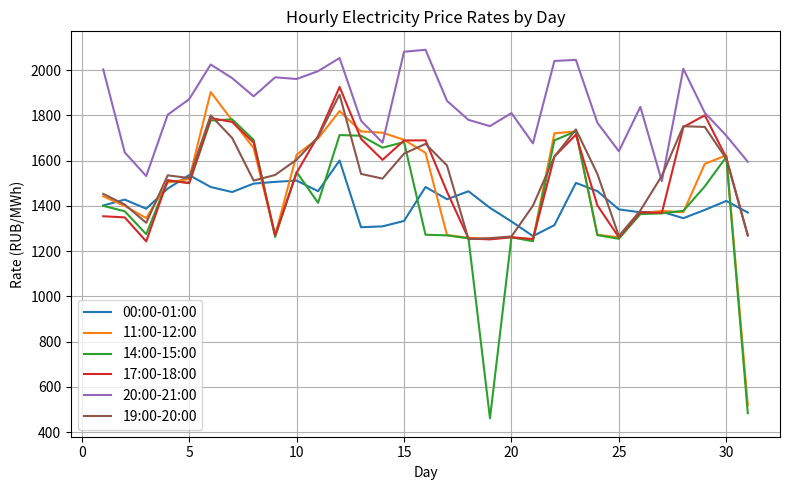

True or false: 00:00-01:00 and 20:00-21:00 cross at least once.

False